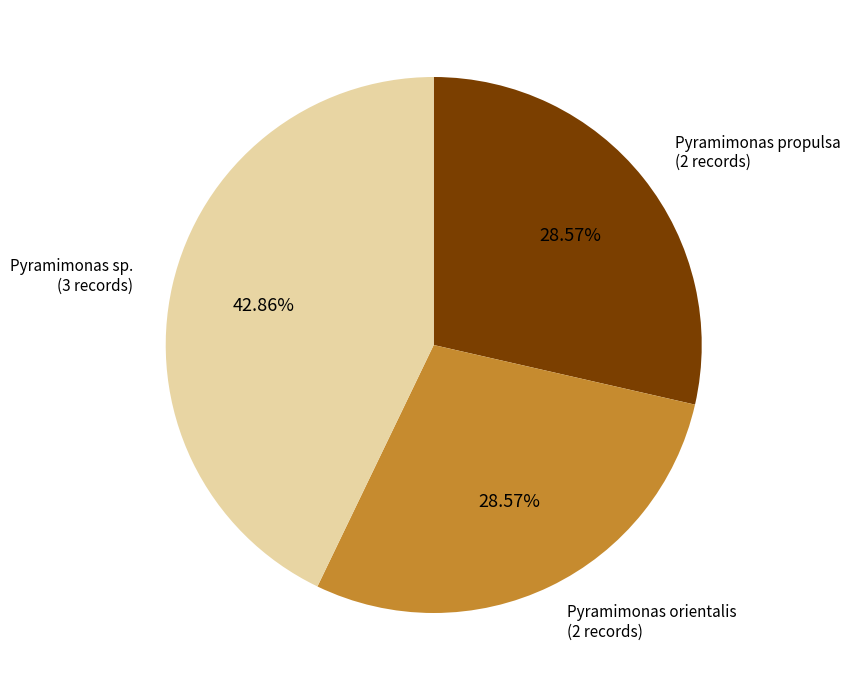

Approximately how many times larger is the value at Pyramimonas sp. (3 records) compared to Pyramimonas propulsa (2 records)?

1.5